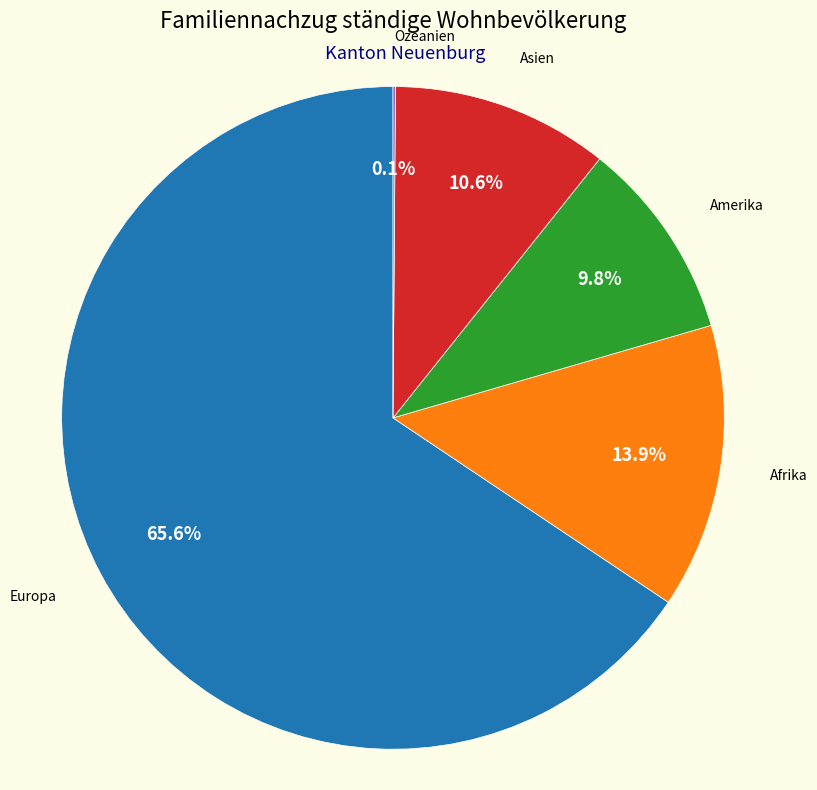

What is the largest slice in the pie chart?

Europa